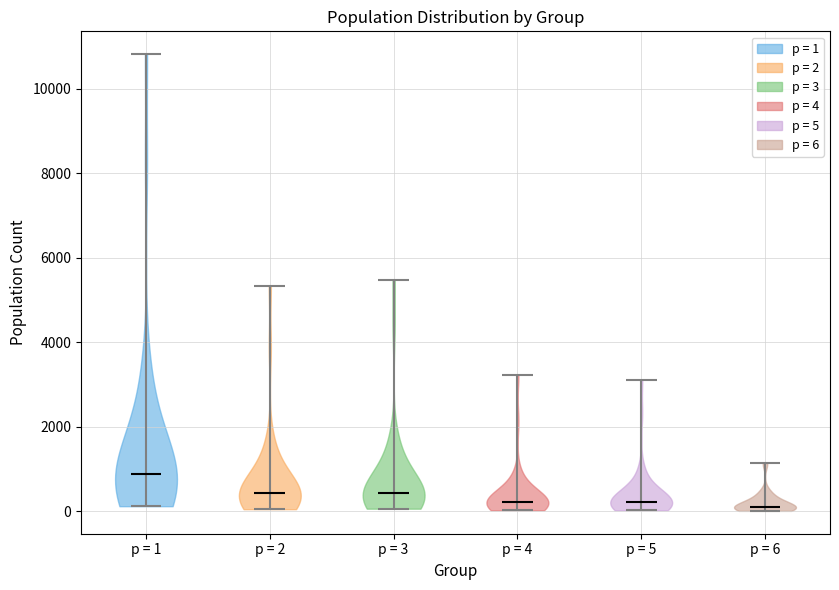

Reading left to right, read every violin against the y-axis: where its median line is, and the lowest and highest points it reaches. The values are not printed on the chart, so give them approximately, as read against the axis.

p = 1: median line 800, lowest point 200, highest point 10800
p = 2: median line 400, lowest point 0, highest point 5400
p = 3: median line 400, lowest point 0, highest point 5400
p = 4: median line 200, lowest point 0, highest point 3200
p = 5: median line 200, lowest point 0, highest point 3200
p = 6: median line 200, lowest point 0, highest point 1200